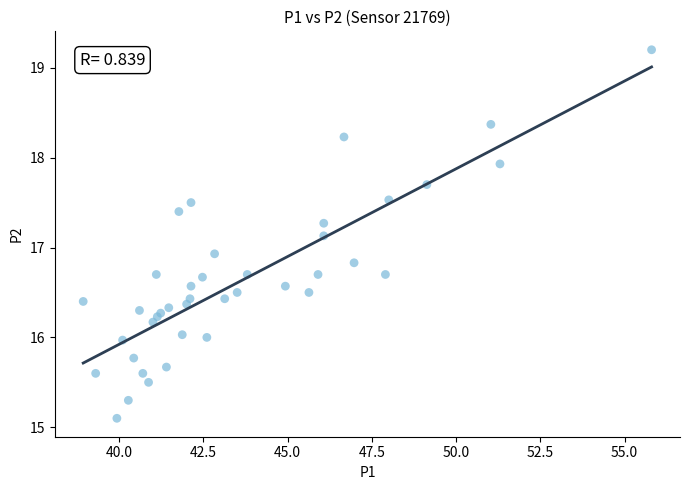

What Y value in the scatter plot is closest to 17?

16.9